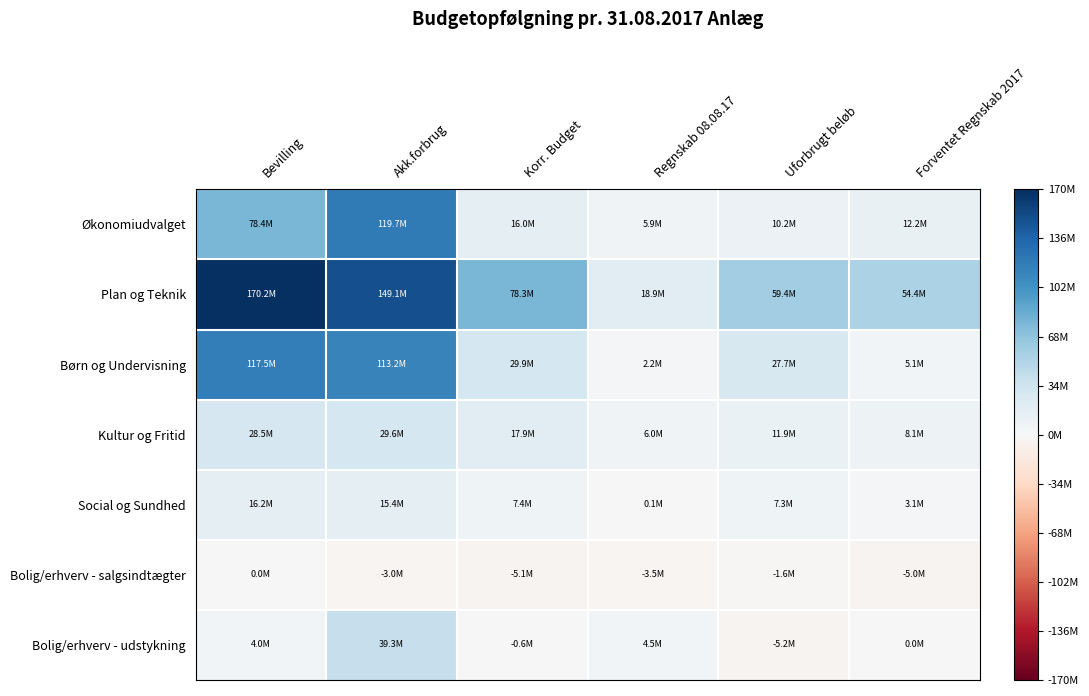

What is the minimum value shown in the chart?

-5165599